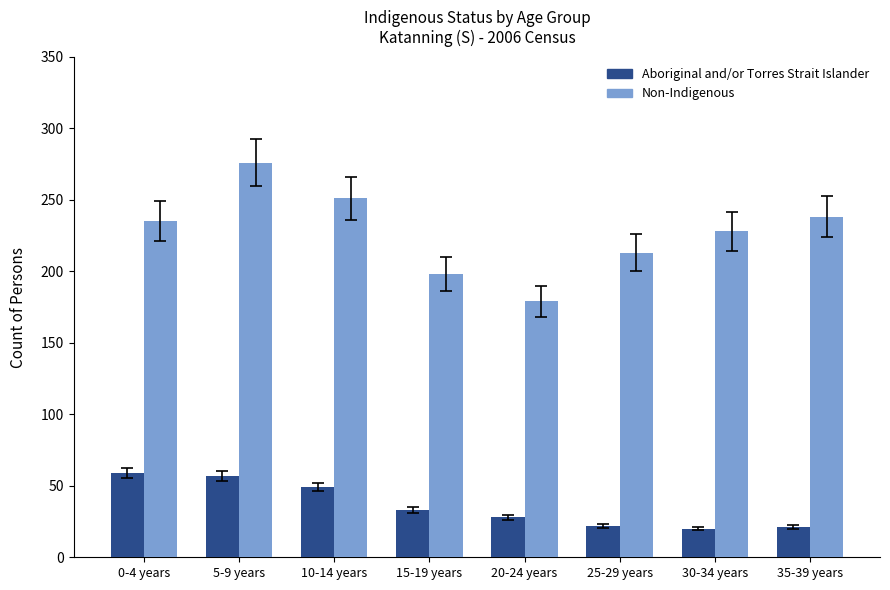

How many groups of bars are there?

8